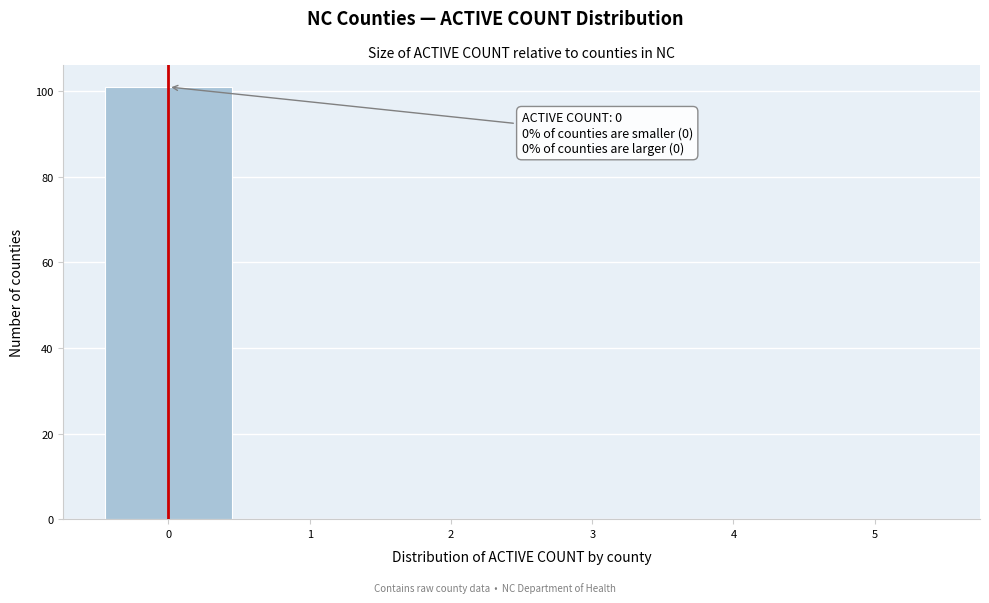

Which range on the x-axis has the tallest bar?

-0.5 to 0.5